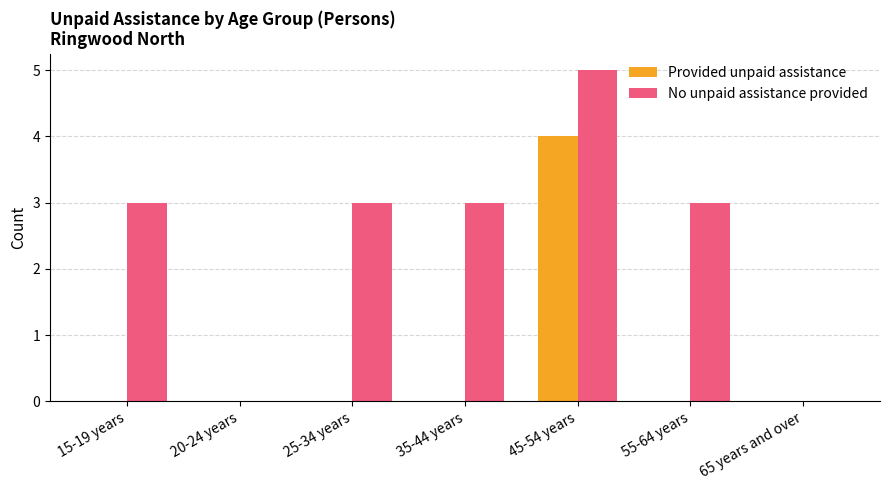

What is the sum of the No unpaid assistance provided values at 45-54 years and 55-64 years?

8